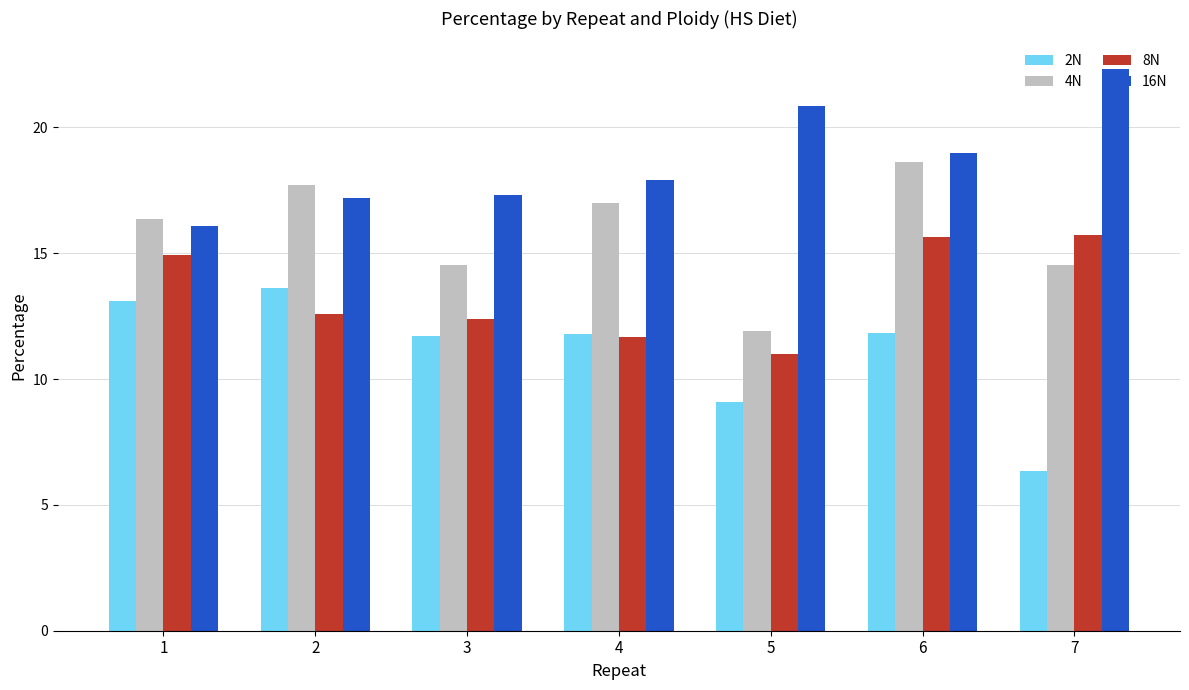

What is the minimum value shown in the chart?

6.4